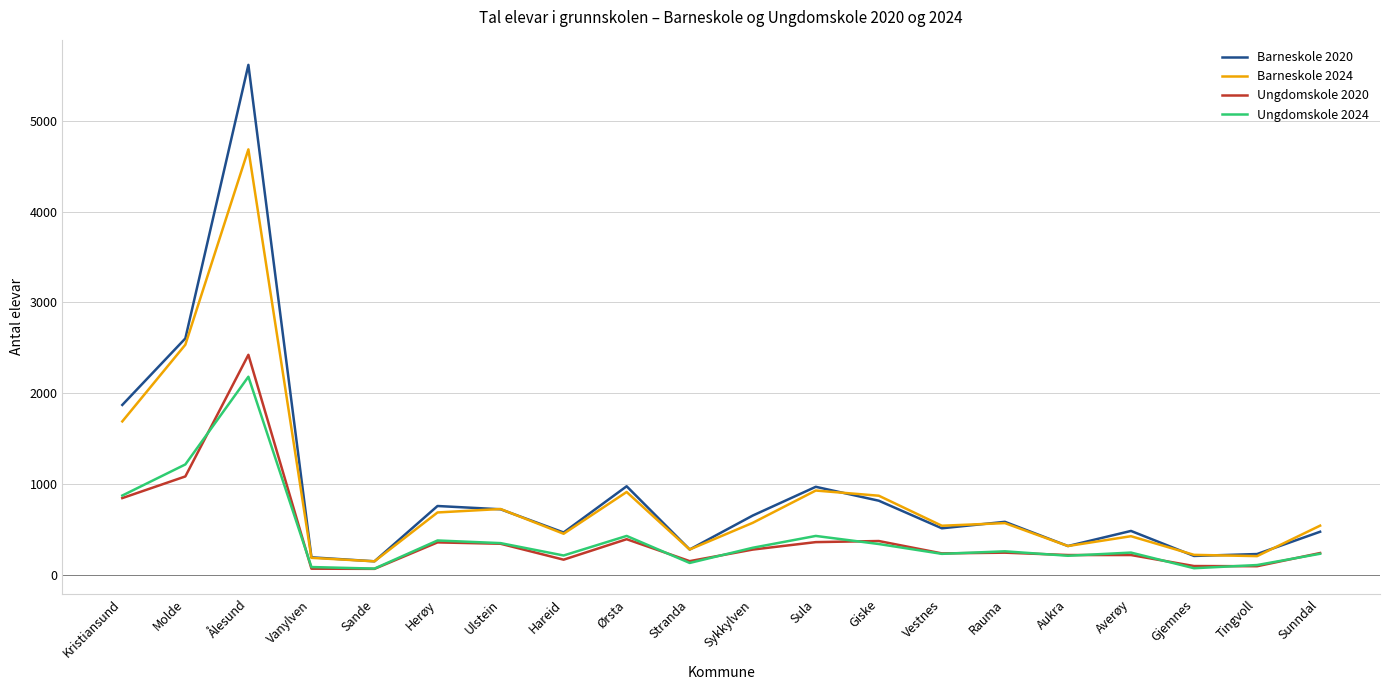

Does the chart have visible grid lines?

Yes